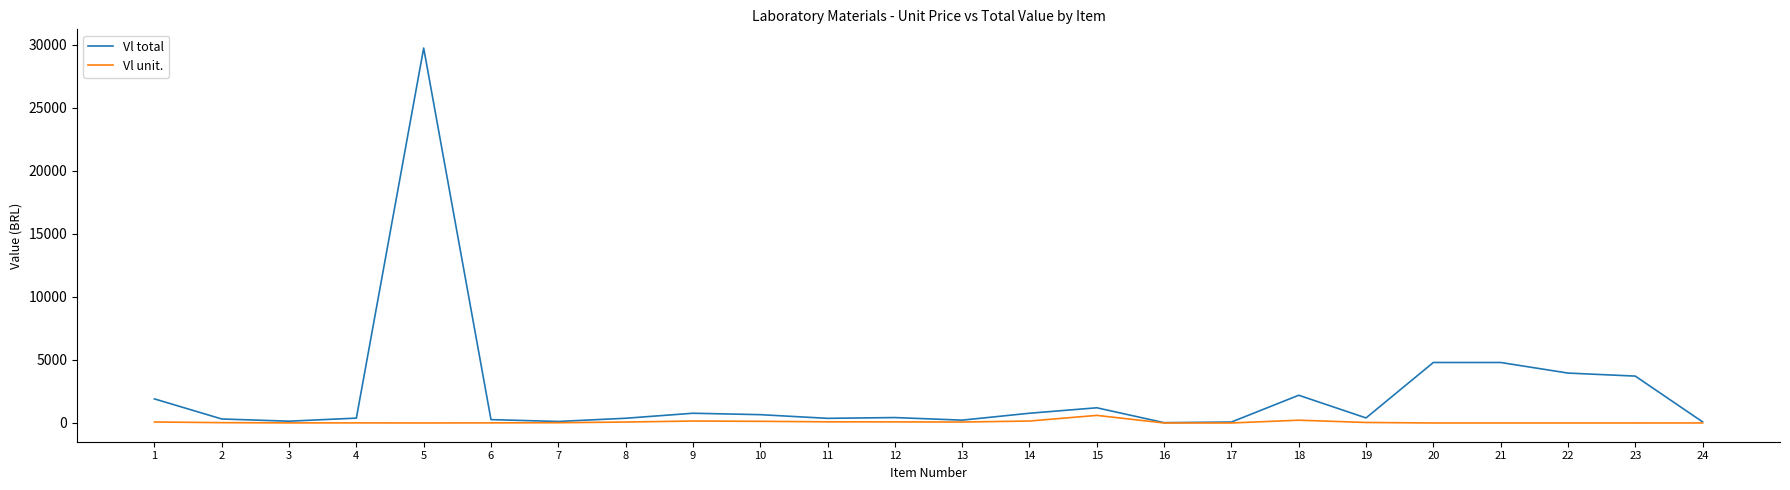

What is the lowest value of the Vl unit. series?

0.1